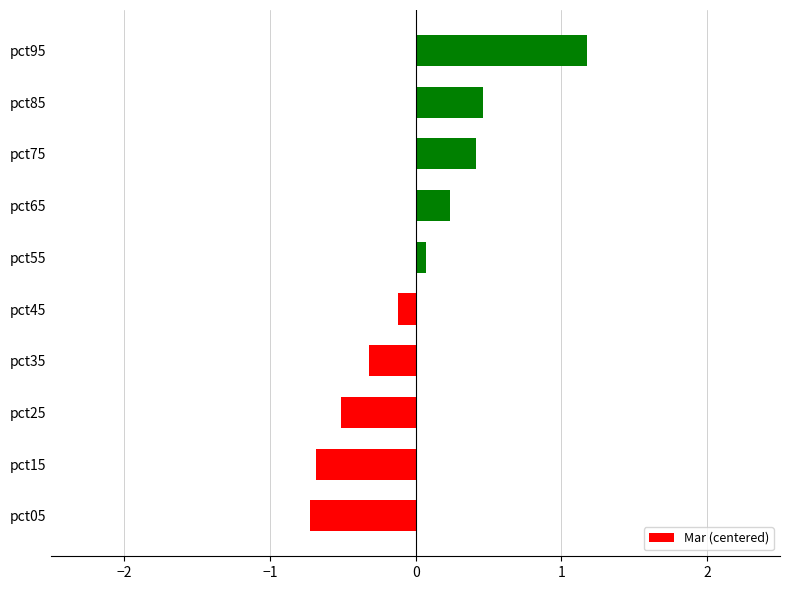

What is the change in value from pct25 to pct35?

+0.2